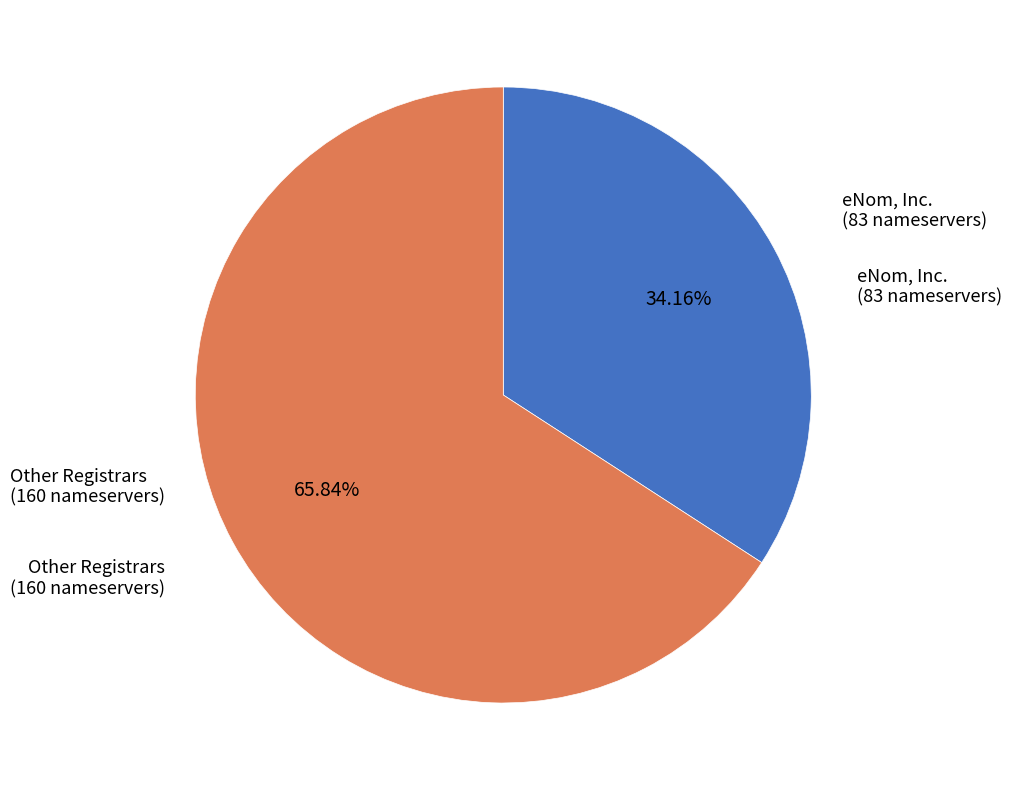

Does any single category account for the majority?

Yes